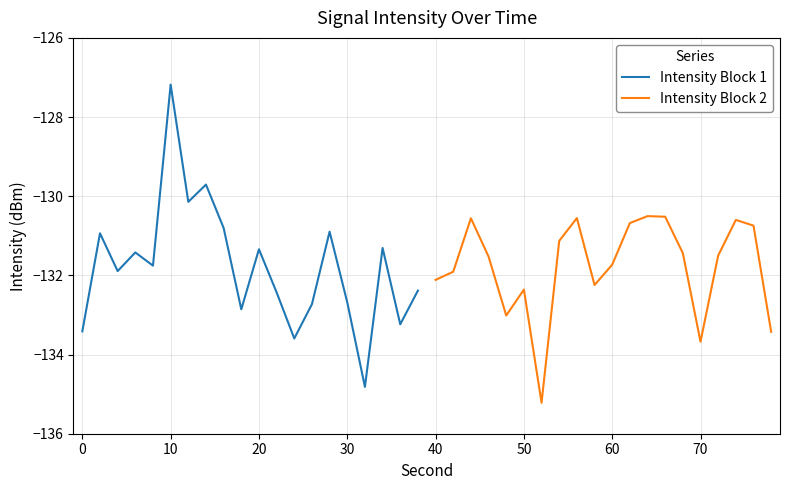

The Intensity Block 1 series shows -191.4 at 0. True or false?

False